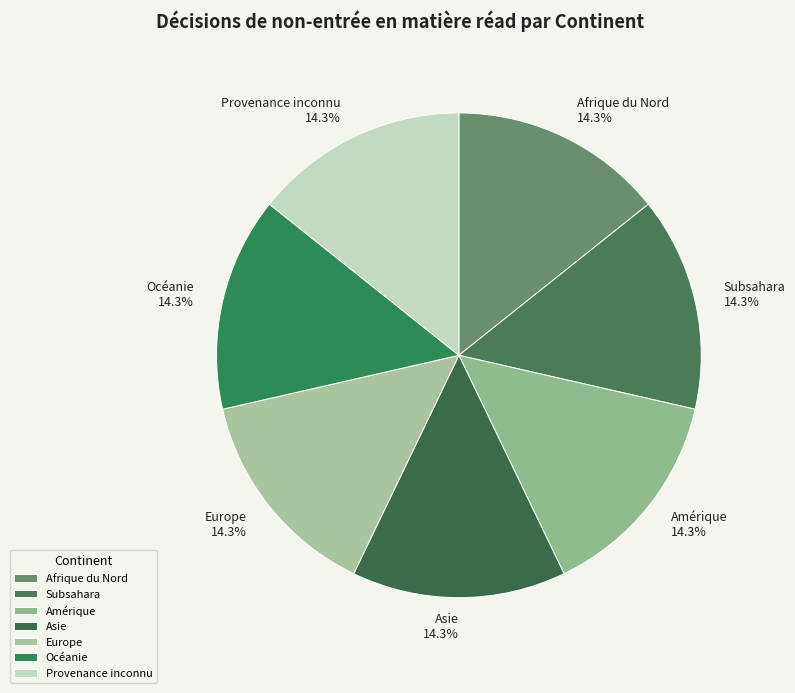

Approximately how many times larger is the value at Subsahara compared to Amérique?

1.0